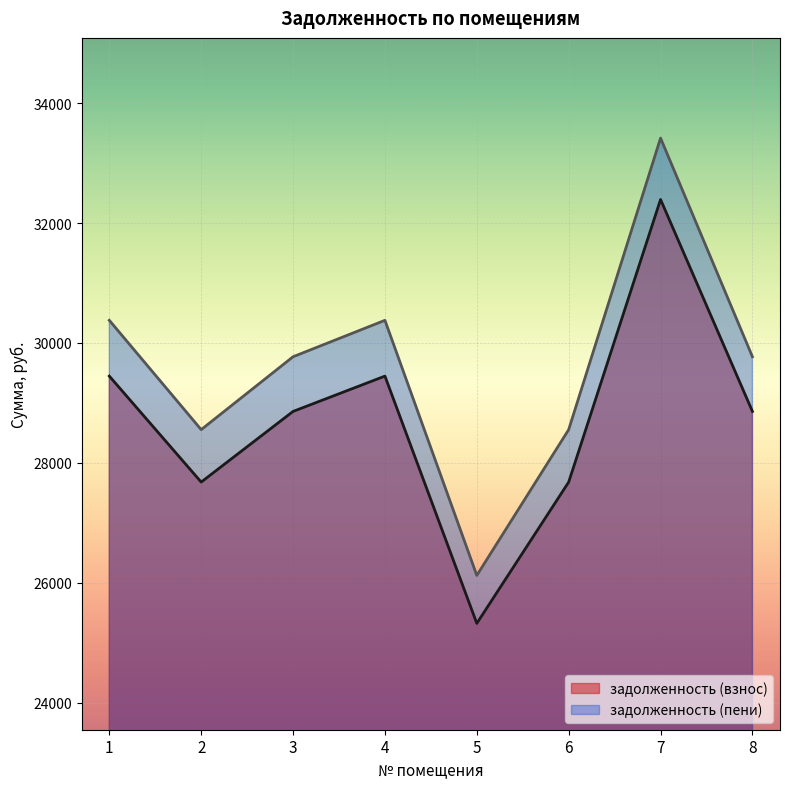

Rank the series by their average value, from highest to lowest.

задолженность (пени), задолженность (взнос)